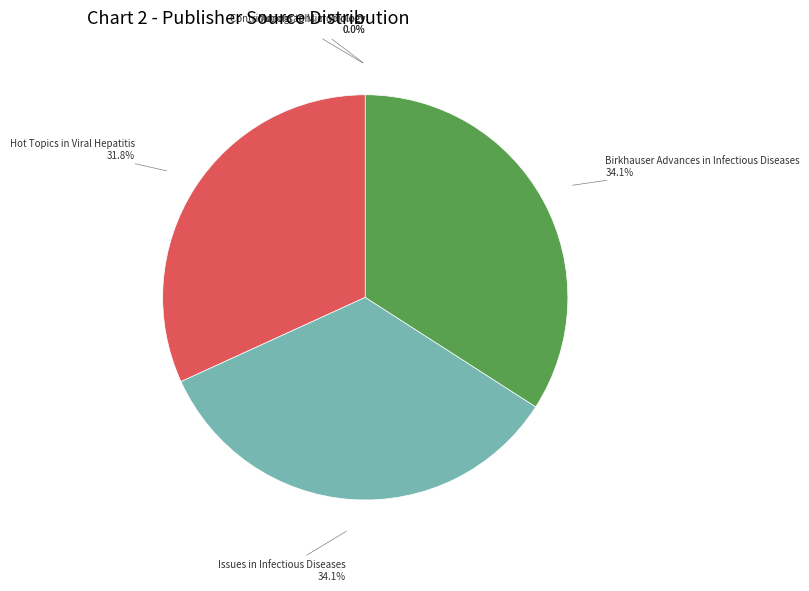

What is the total percentage of Birkhauser Advances in Infectious Diseases and Issues in Infectious Diseases?

68.2%